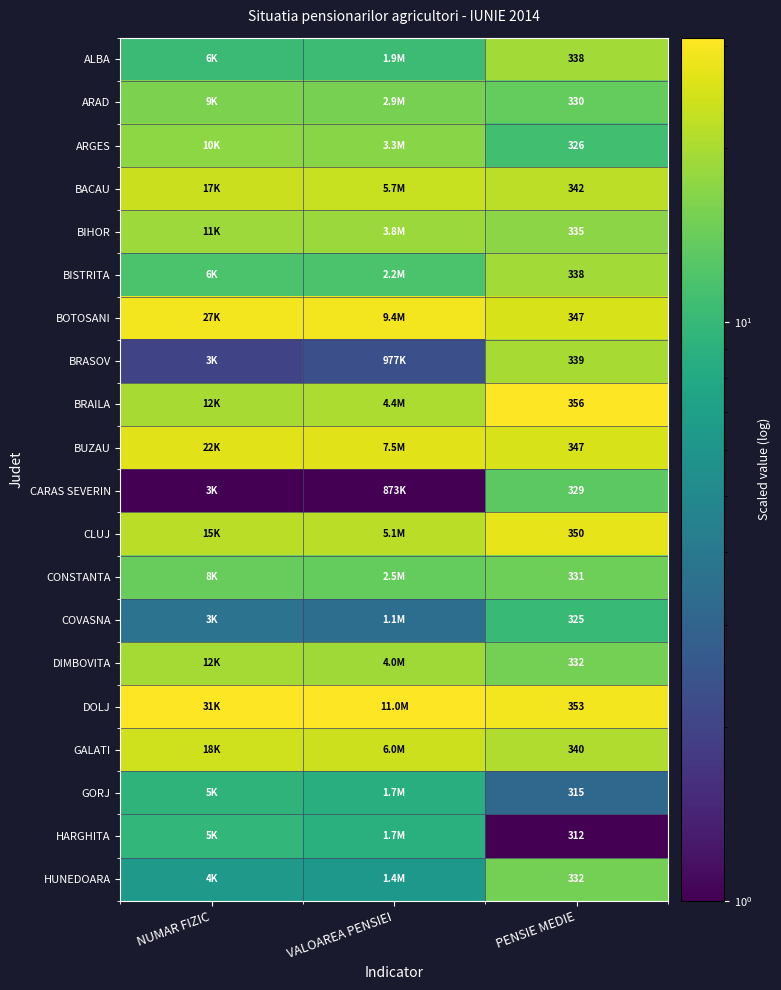

Which series has the largest total across all categories?

DOLJ